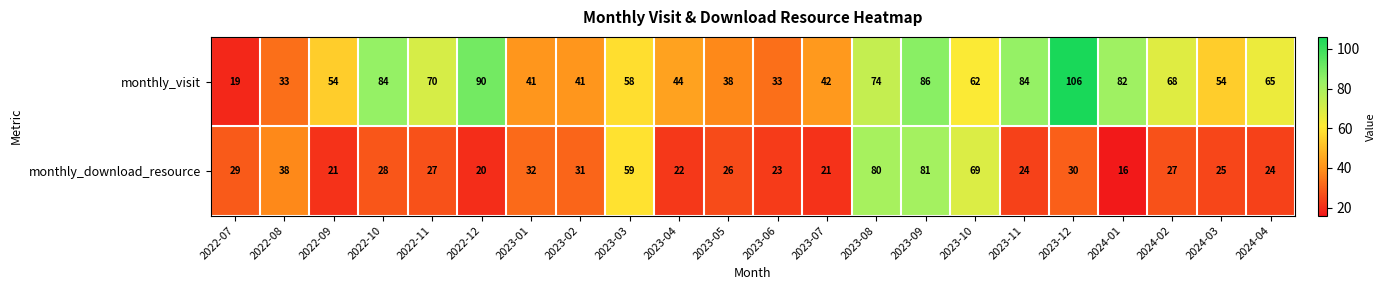

Between 2023-04 and 2023-05, which series saw the biggest shift?

monthly_visit